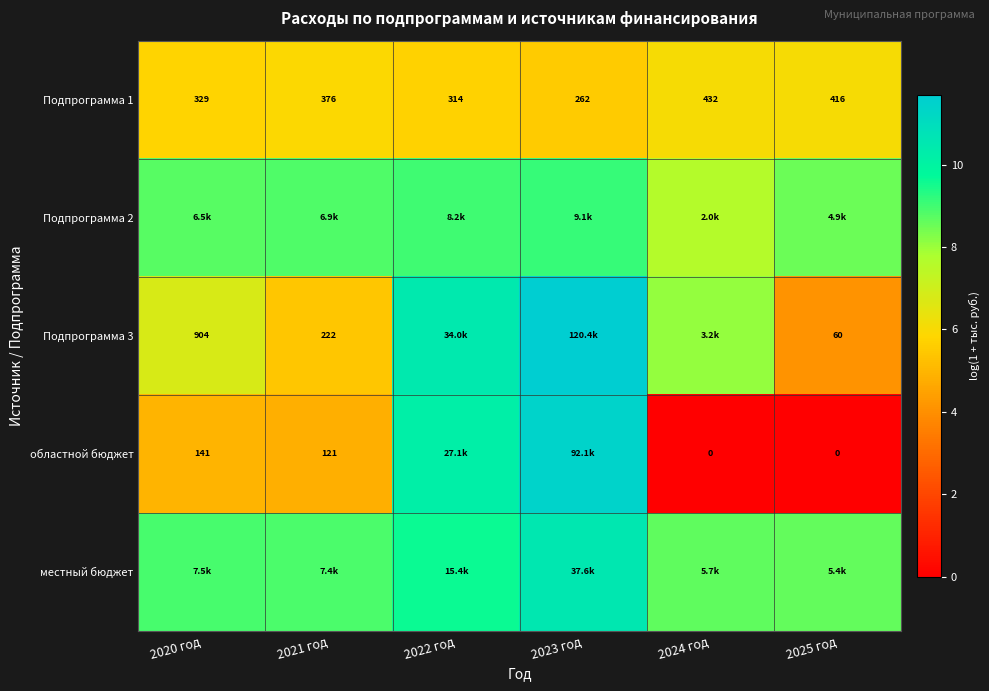

What is the maximum value for Подпрограмма 1?

6.1